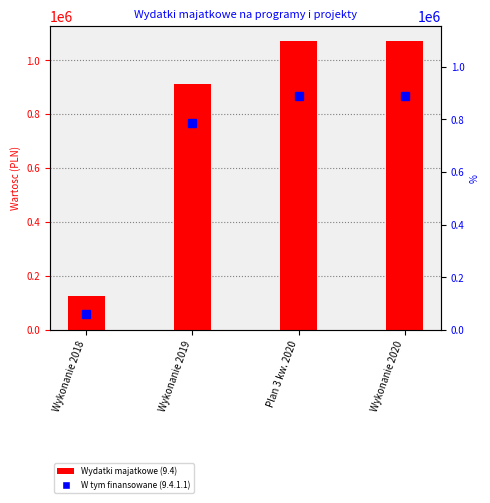

What is the approximate value at Wykonanie 2020?

1073322.0